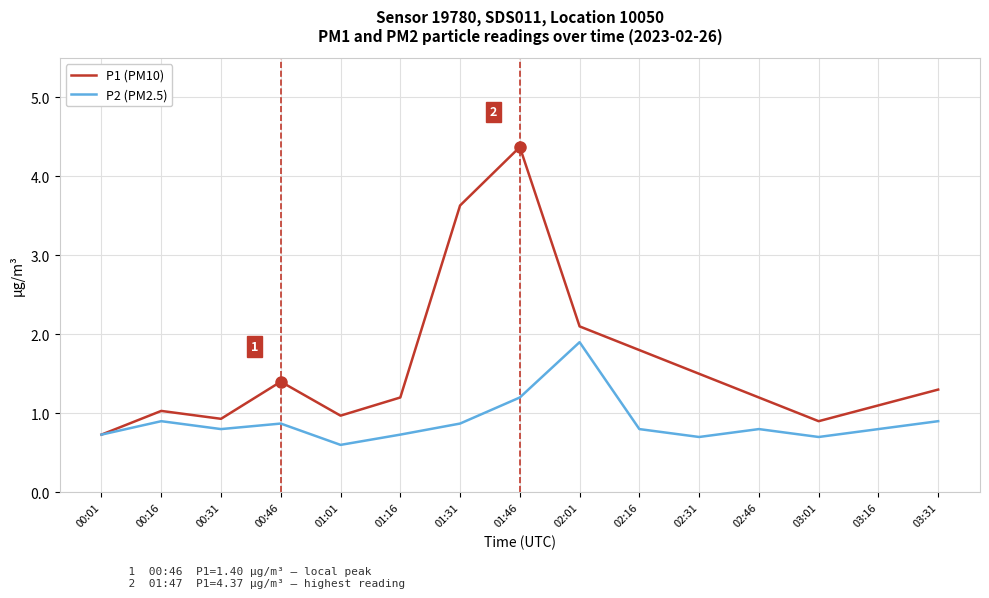

At how many categories does at least one series exceed 0?

15